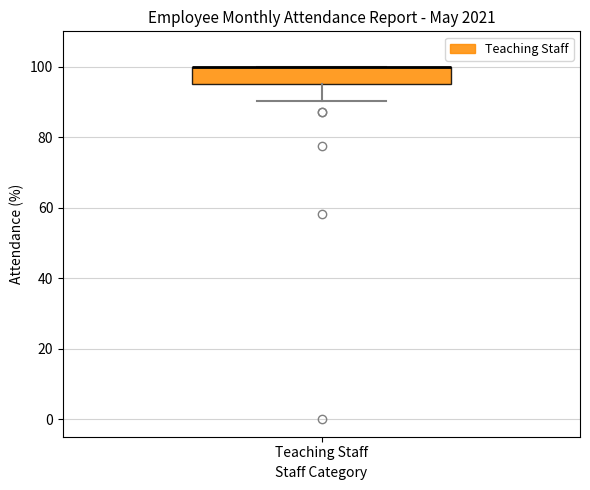

Read this box plot against the y-axis: the position of the median line, the range covered by the box, and the ends of both whiskers. The values are not printed on the chart, so give them approximately, as read against the axis.

median 100 (drawn on the box's upper edge), box 96 to 100, whiskers 90 to 100